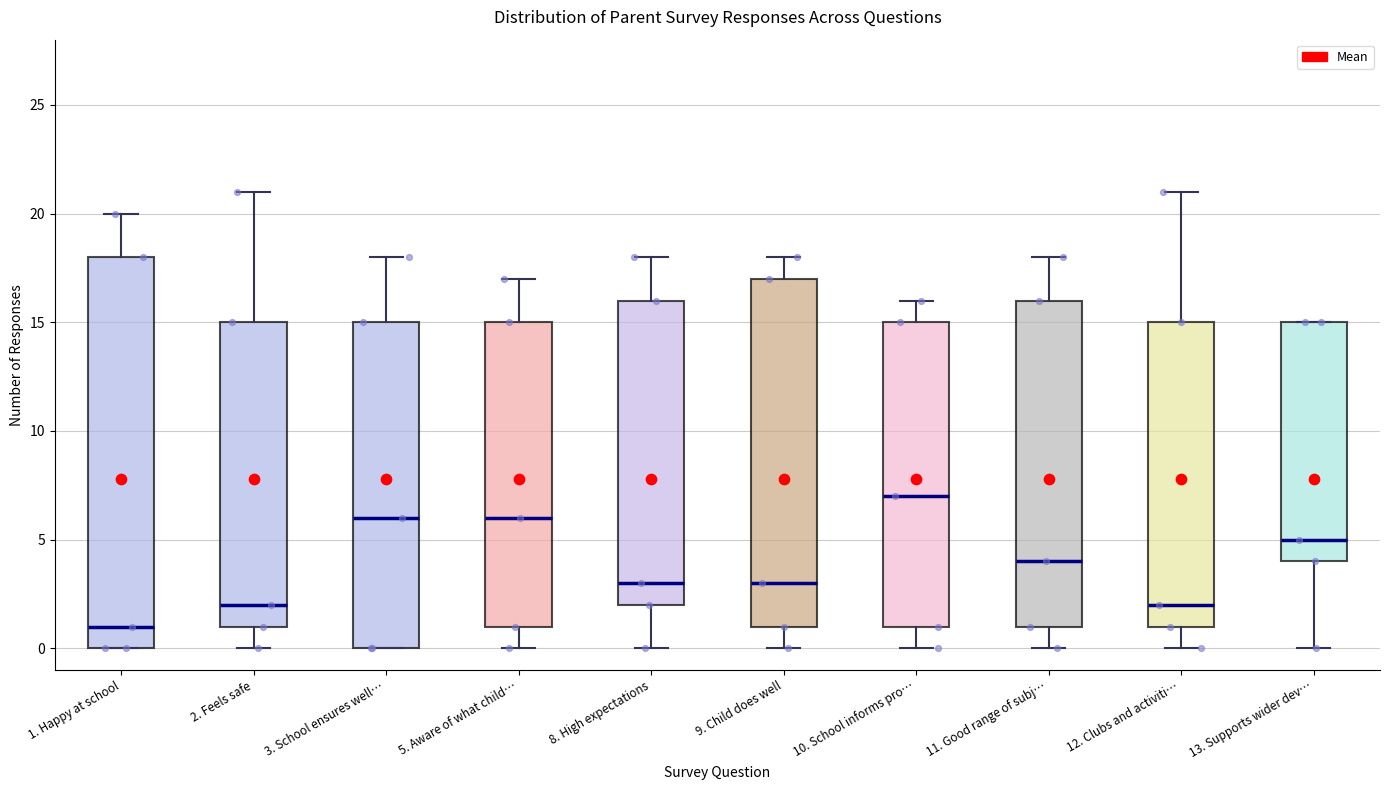

Reading left to right, read every box against the y-axis: the position of its median line, the range the box covers, and the ends of its whiskers. The values are not printed on the chart, so give them approximately, as read against the axis.

1. Happy at school: median 1, box 0 to 18, whiskers 0 to 20
2. Feels safe: median 2, box 1 to 15, whiskers 0 to 21
3. School ensures well…: median 6, box 0 to 15, whiskers 0 to 18
5. Aware of what child…: median 6, box 1 to 15, whiskers 0 to 17
8. High expectations: median 3, box 2 to 16, whiskers 0 to 18
9. Child does well: median 3, box 1 to 17, whiskers 0 to 18
10. School informs pro…: median 7, box 1 to 15, whiskers 0 to 16
11. Good range of subj…: median 4, box 1 to 16, whiskers 0 to 18
12. Clubs and activiti…: median 2, box 1 to 15, whiskers 0 to 21
13. Supports wider dev…: median 5, box 4 to 15, whiskers 0 to 15